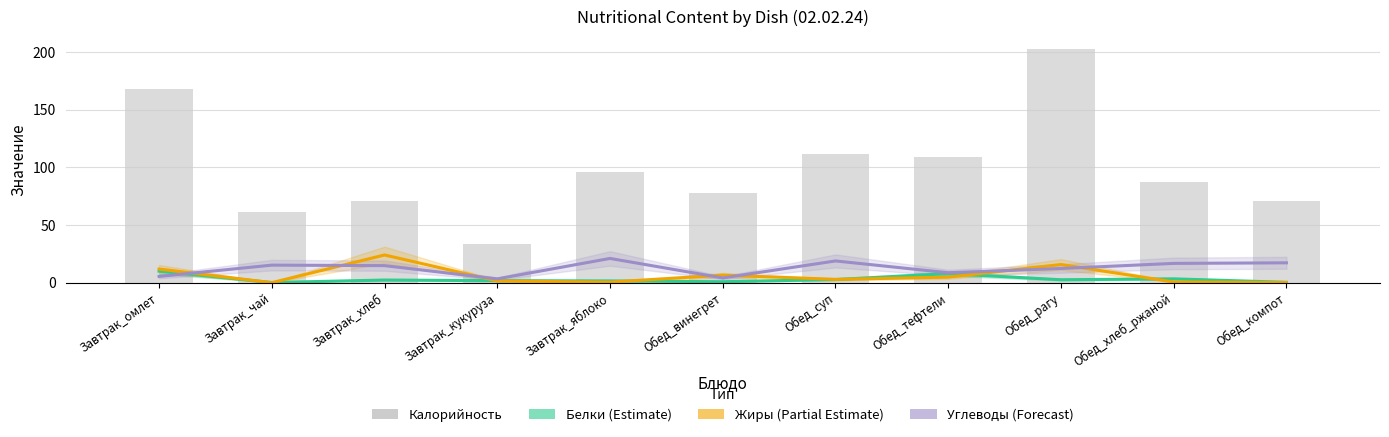

List the labels in order of Калорийность value, largest first.

Обед_рагу, Завтрак_омлет, Обед_суп, Обед_тефтели, Завтрак_яблоко, Обед_хлеб_ржаной, Обед_винегрет, Обед_компот, Завтрак_хлеб, Завтрак_чай, Завтрак_кукуруза